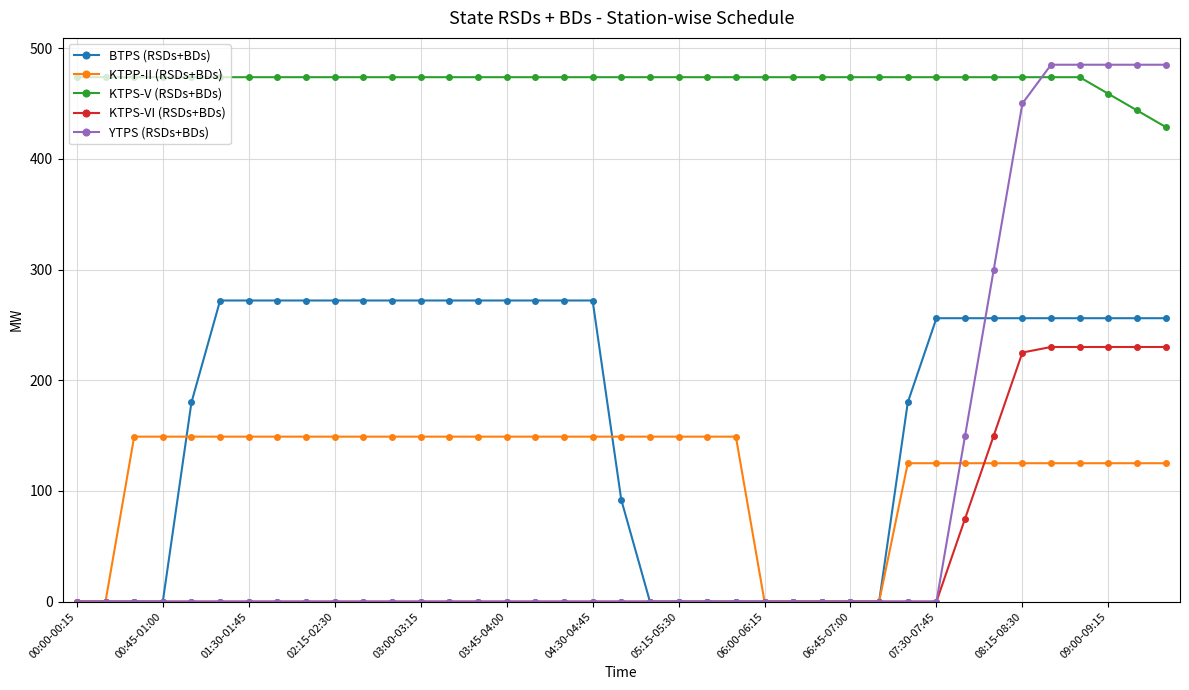

What are all the series names shown in the legend?

BTPS (RSDs+BDs), KTPP-II (RSDs+BDs), KTPS-V (RSDs+BDs), KTPS-VI (RSDs+BDs), YTPS (RSDs+BDs)